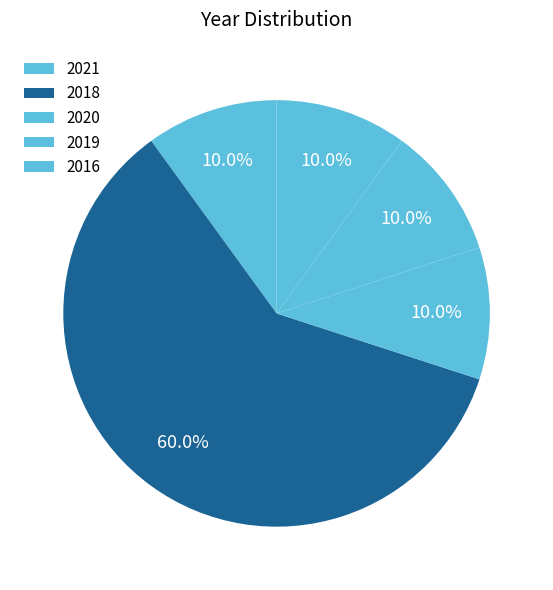

How many segments does this pie chart have?

5